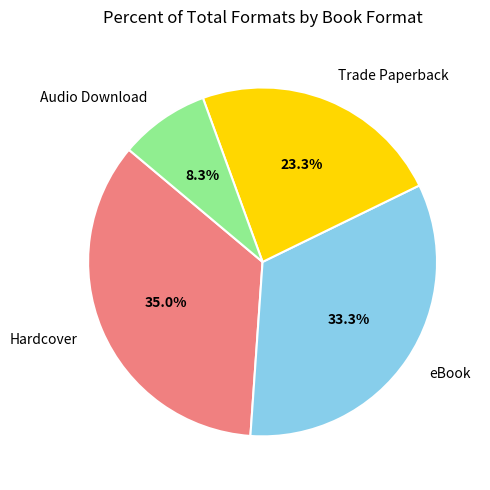

To the nearest percent, what is the average slice percentage?

25%